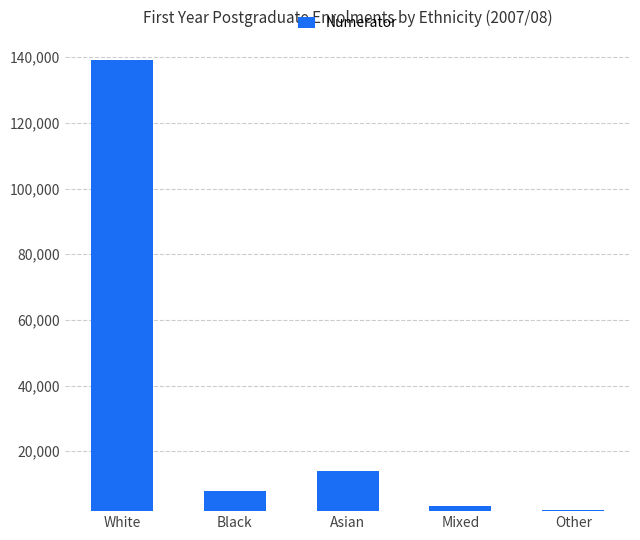

What is the sum of all values?

166430